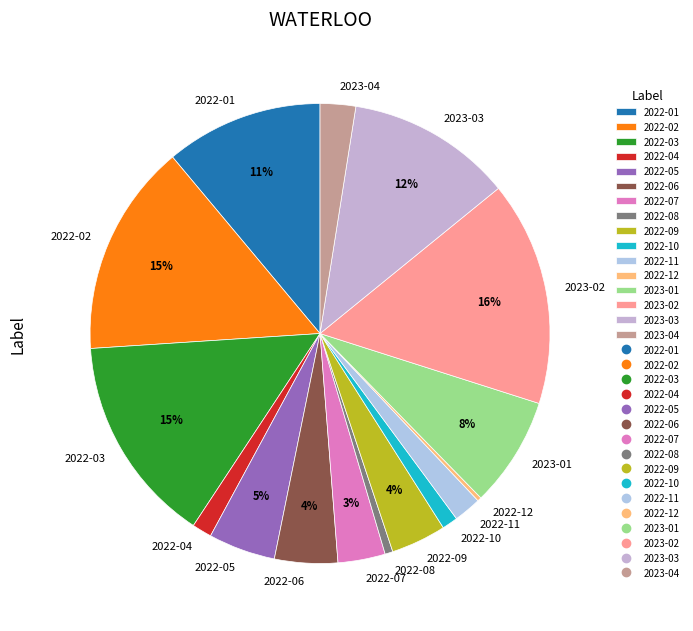

What is the largest slice in the pie chart?

2023-02